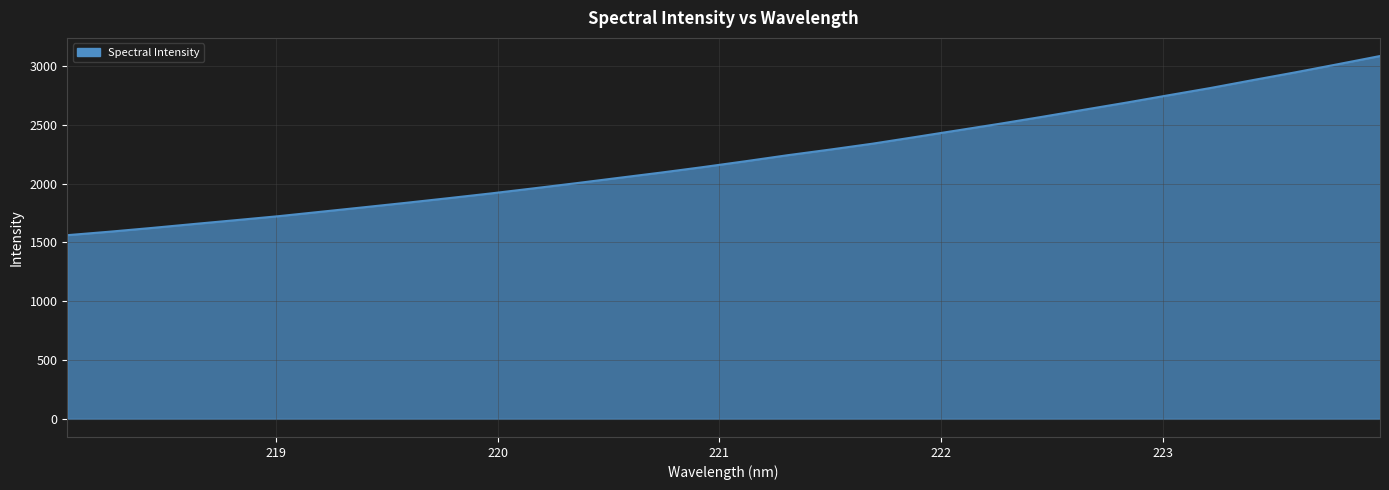

What is the smallest value displayed?

1562.4